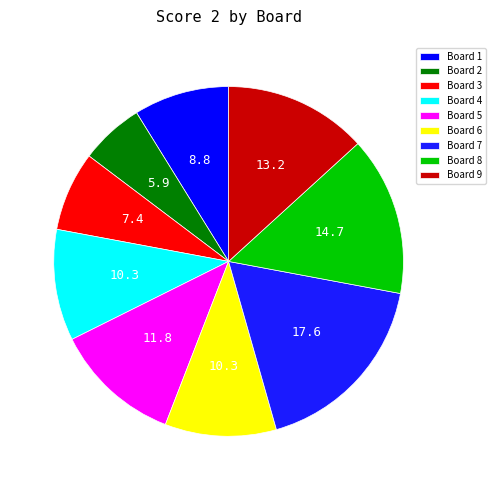

Which category has the smallest portion of the pie?

Board 2